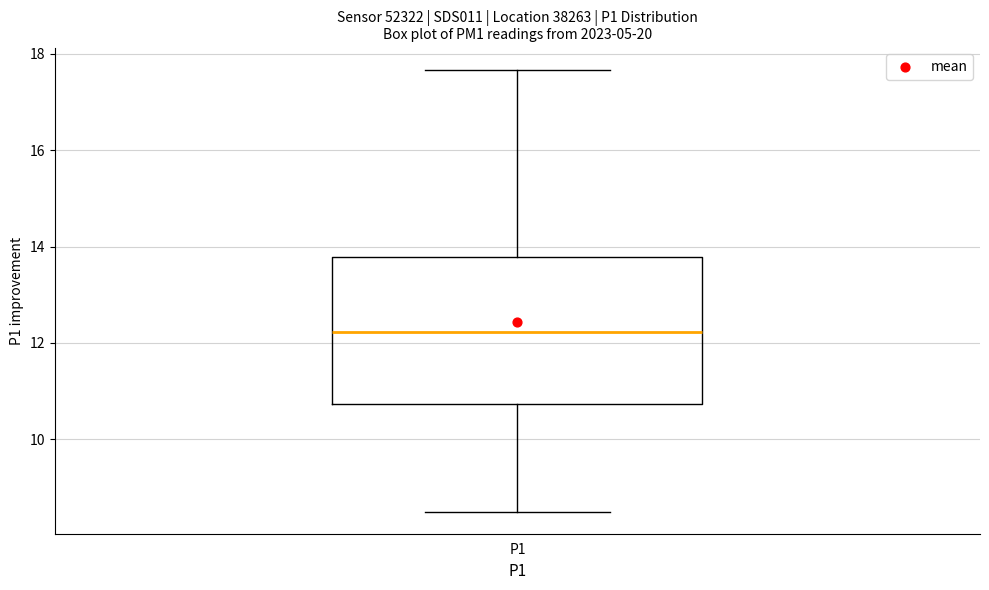

Read this box plot against the y-axis: the position of the median line, the range covered by the box, and the ends of both whiskers. The values are not printed on the chart, so give them approximately, as read against the axis.

median 12.2, box 10.8 to 13.8, whiskers 8.6 to 17.6